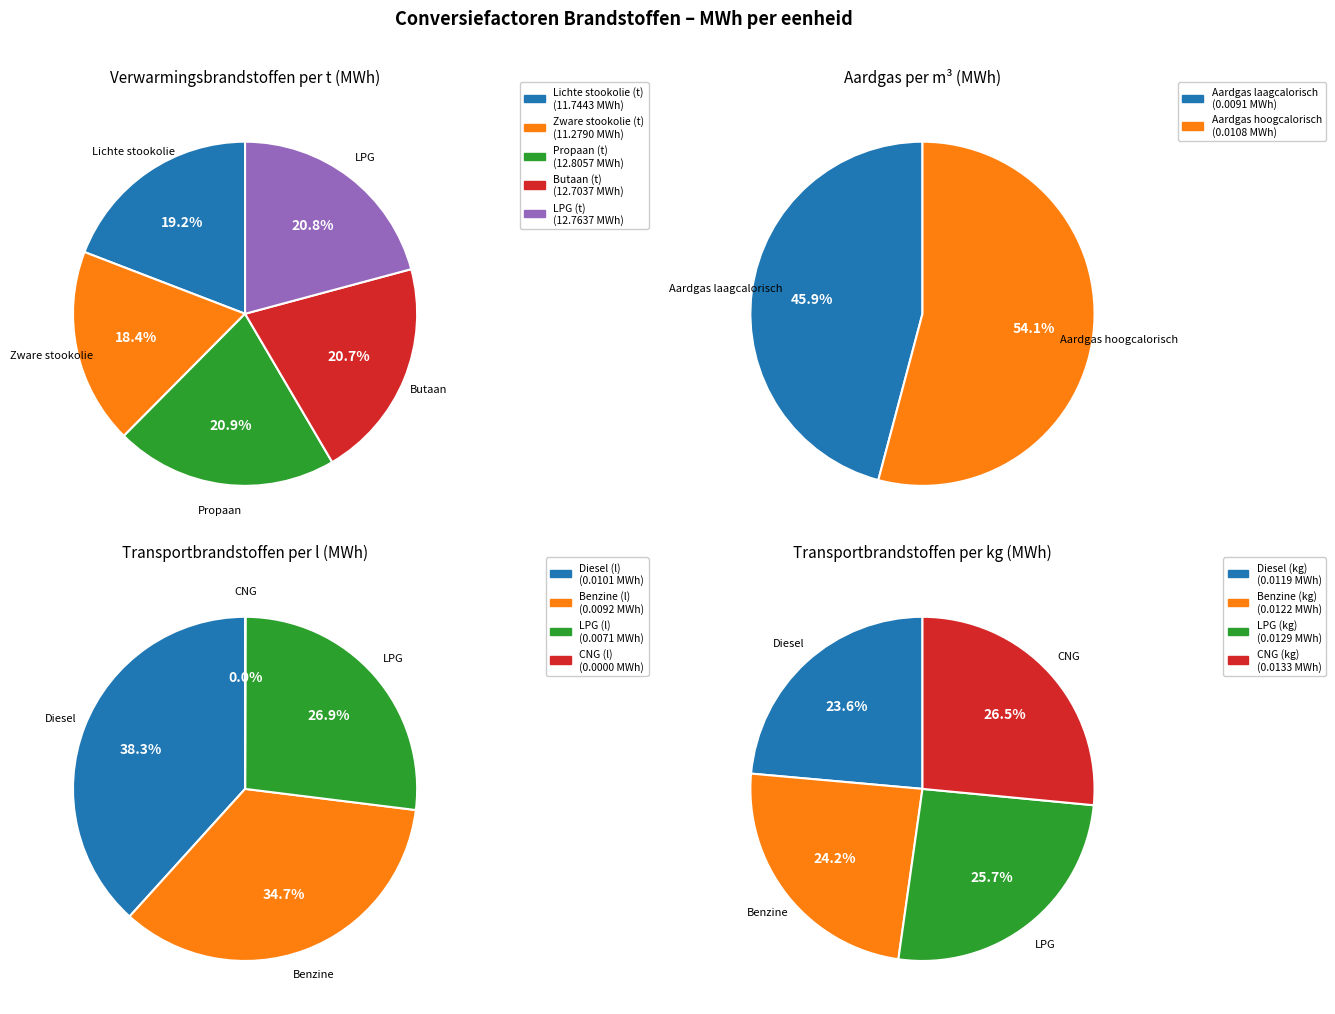

What percentage is NOT represented by Lichte stookolie (t)?

80.8%